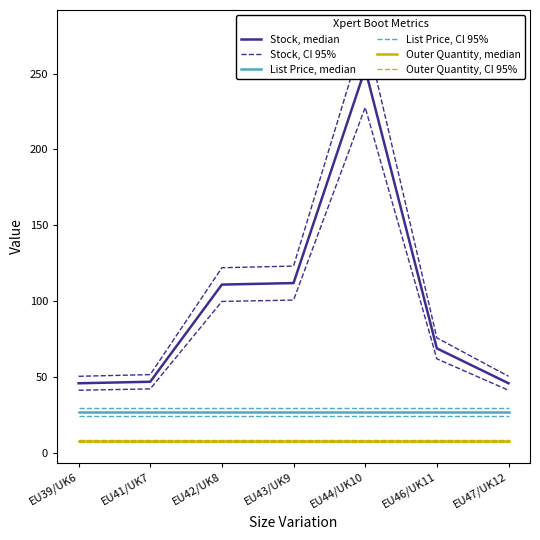

List the labels in order of Outer Quantity, median value, smallest first.

EU39/UK6, EU41/UK7, EU42/UK8, EU43/UK9, EU44/UK10, EU46/UK11, EU47/UK12